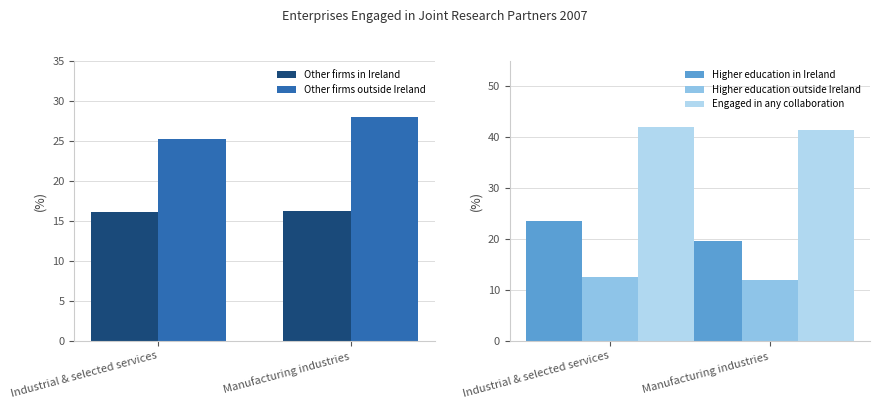

What is the label of the 1st bar from the right?

Manufacturing industries